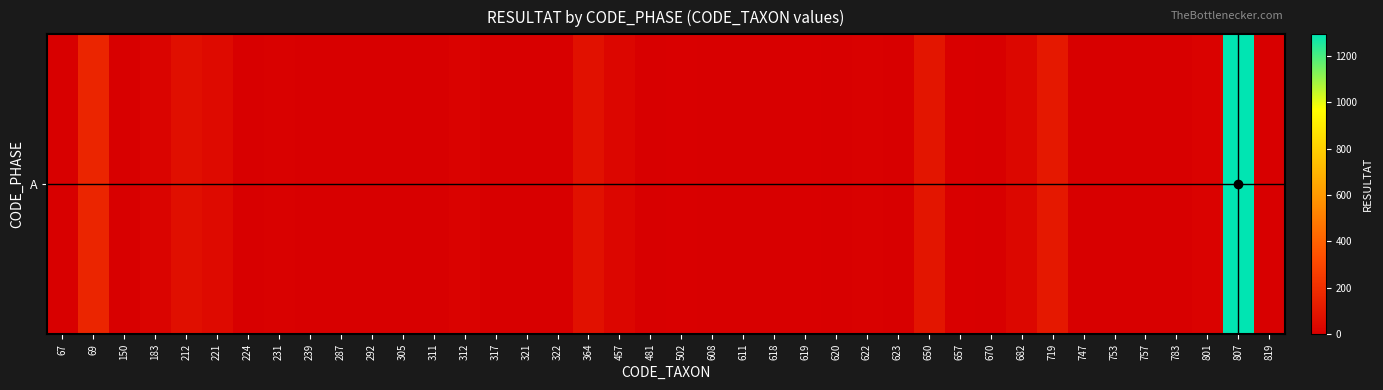

Reading left to right, transcribe all the data shown in this chart.

0	160	0	19	68	47	1	10	2	0	0	1	1	15	1	0	2	77	29	0	4	0	2	1	5	0	6	2	91	3	1	32	105	0	2	0	1	15	1293	2